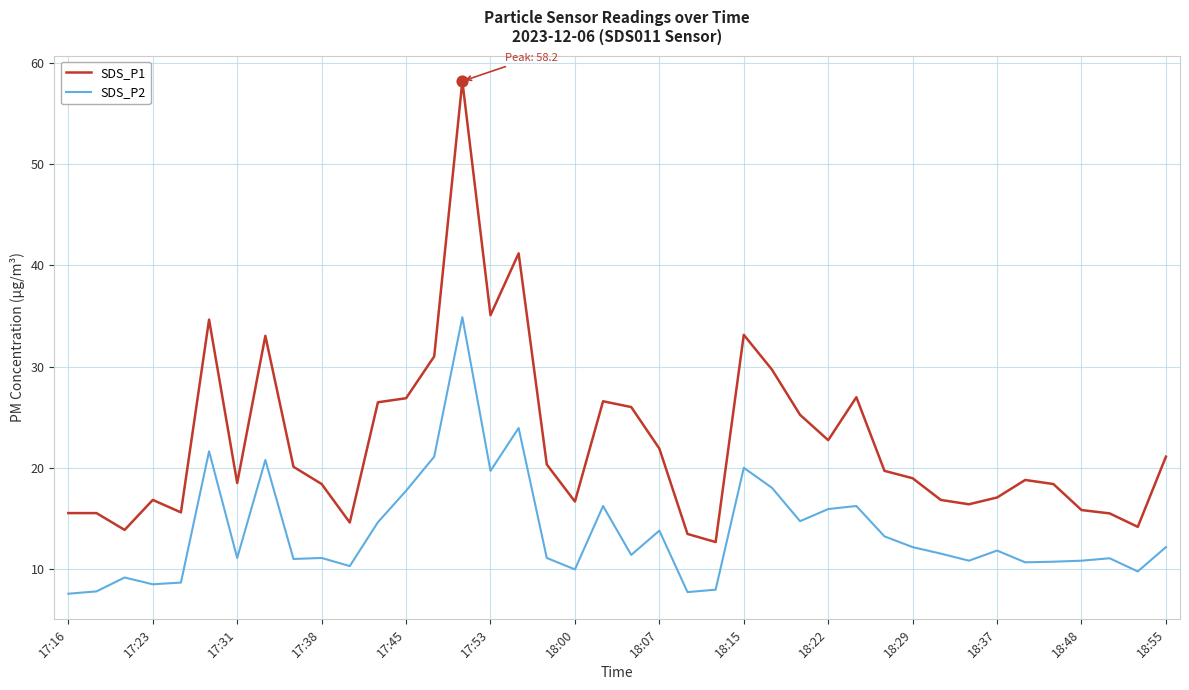

At how many categories does at least one series exceed 18?

25